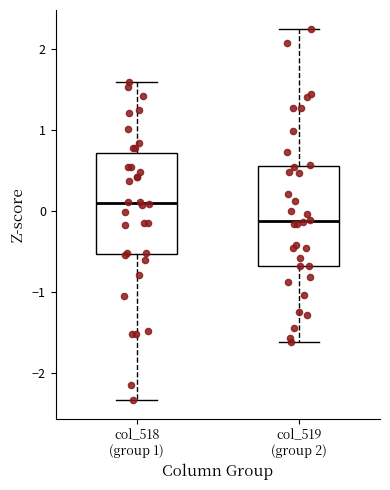

Which box has the highest median line?

col_518 (group 1)